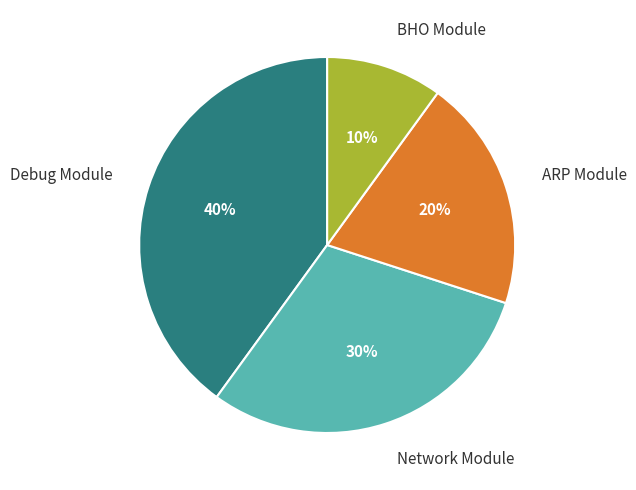

What is the smallest slice in the pie chart?

BHO Module